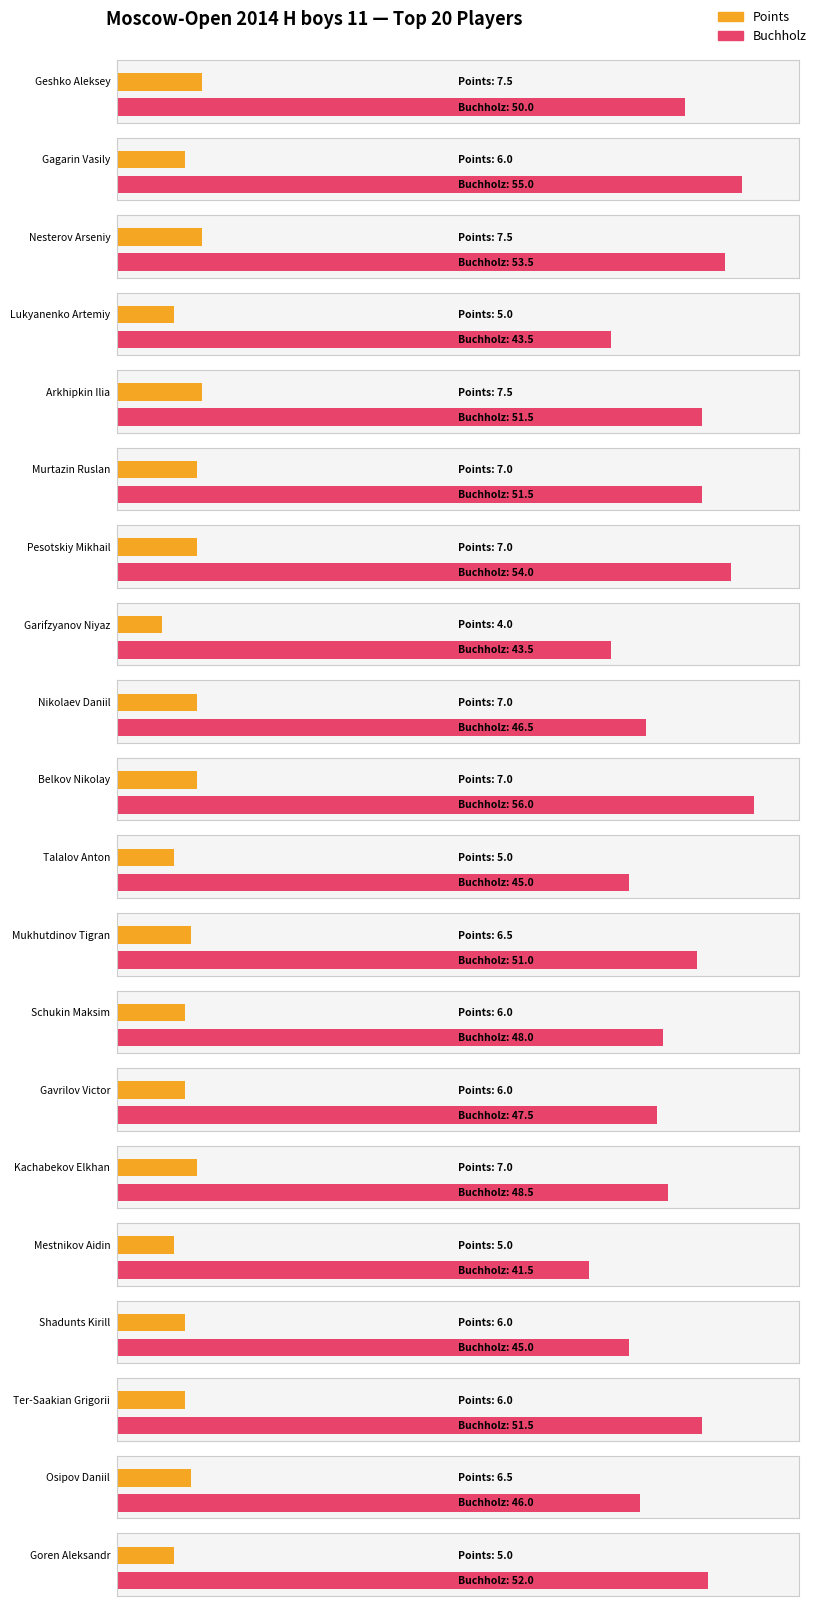

At which category does the chart reach its minimum across all series?

Garifzyanov Niyaz